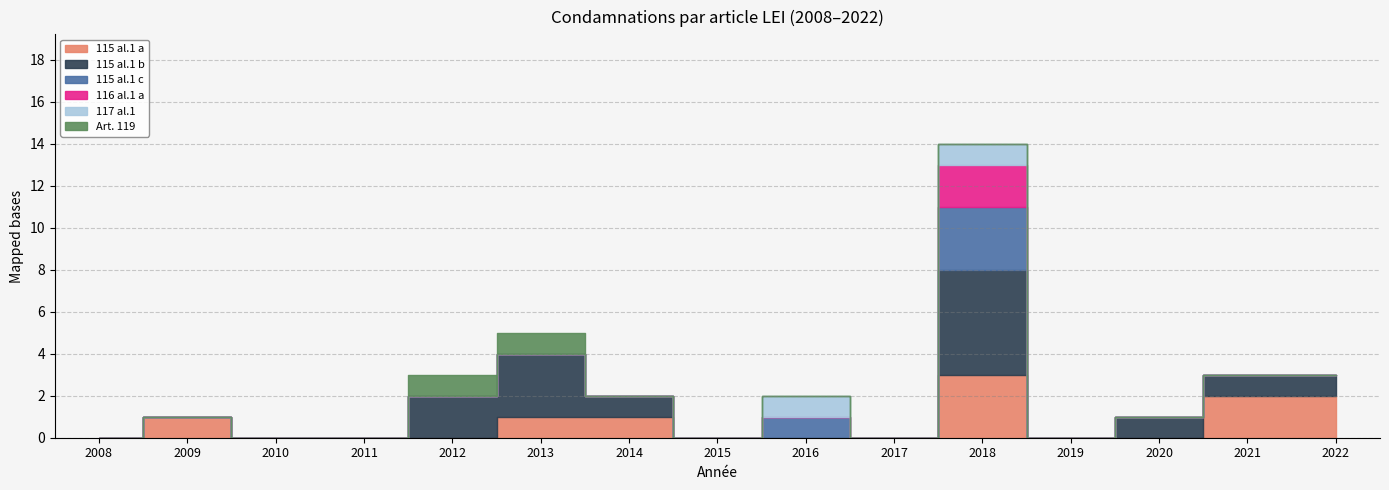

Rank the series at 2008 from highest to lowest value.

115 al.1 a, 115 al.1 b, 115 al.1 c, 116 al.1 a, 117 al.1, Art. 119